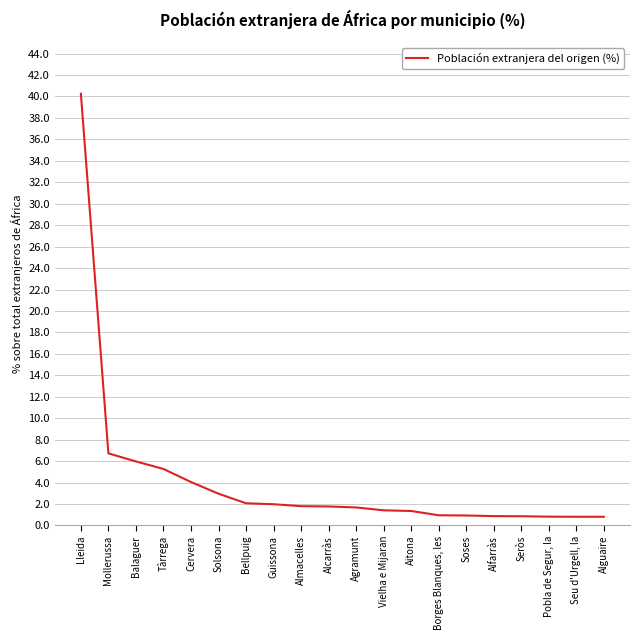

What is the difference between the values at Vielha e Mijaran and Alfarràs?

0.5